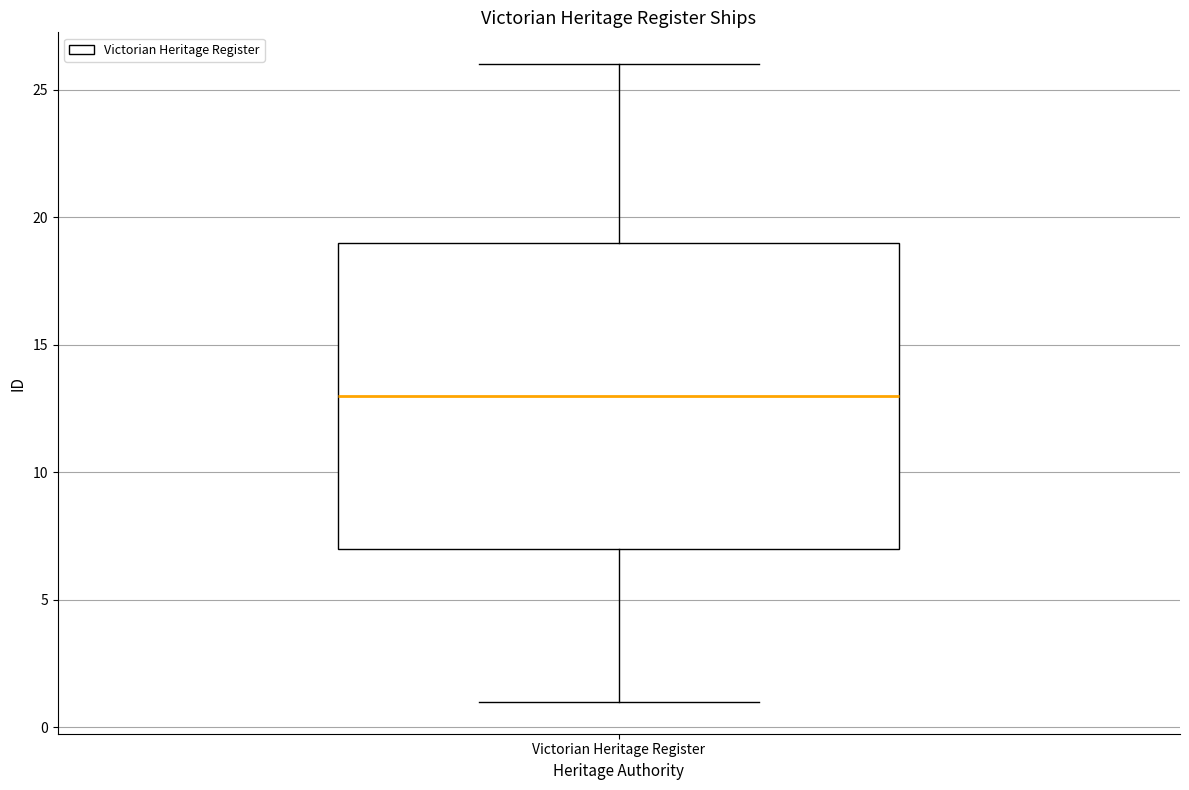

Read this box plot against the y-axis: the position of the median line, the range covered by the box, and the ends of both whiskers. The values are not printed on the chart, so give them approximately, as read against the axis.

median 13, box 7 to 19, whiskers 1 to 26